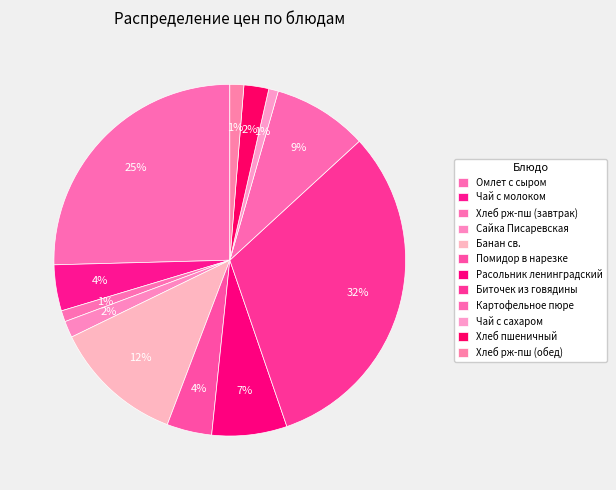

What is the largest slice in the pie chart?

Биточек из говядины